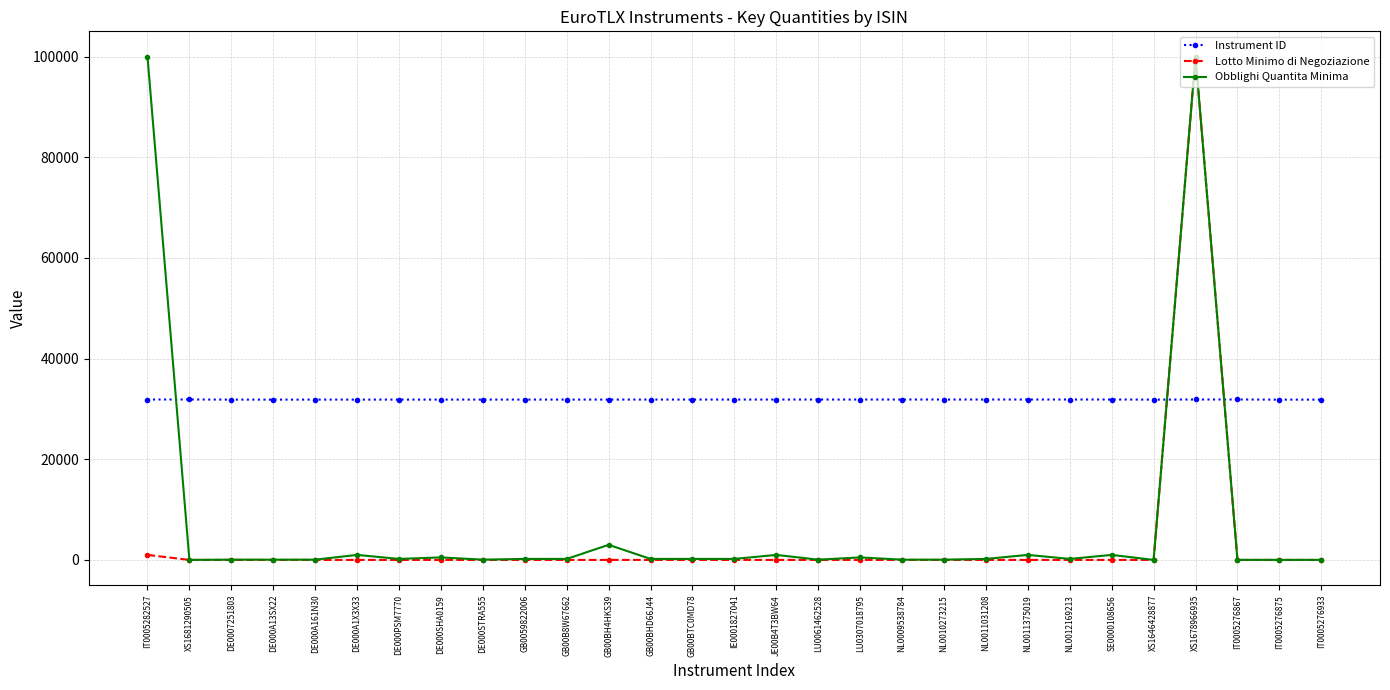

What are all the series names shown in the legend?

Instrument ID, Lotto Minimo di Negoziazione, Obblighi Quantita Minima